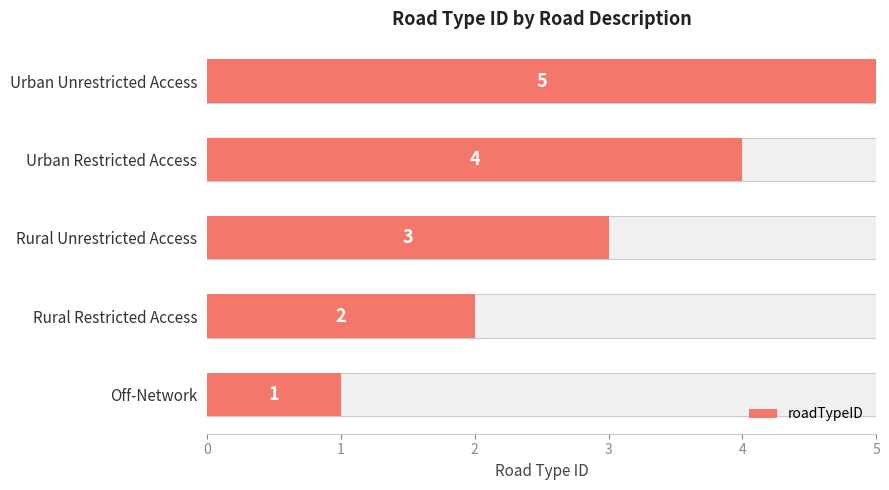

How many data points are less than 3?

2